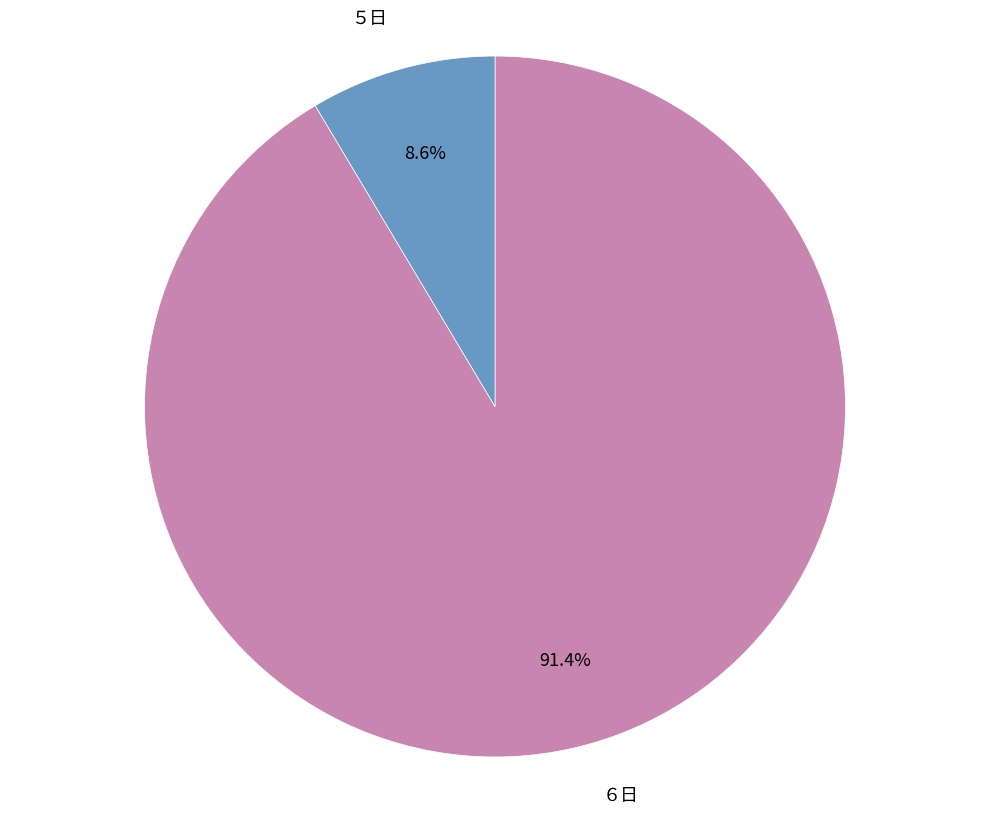

To the nearest percent, what is the difference between the largest and smallest slice percentages?

83%